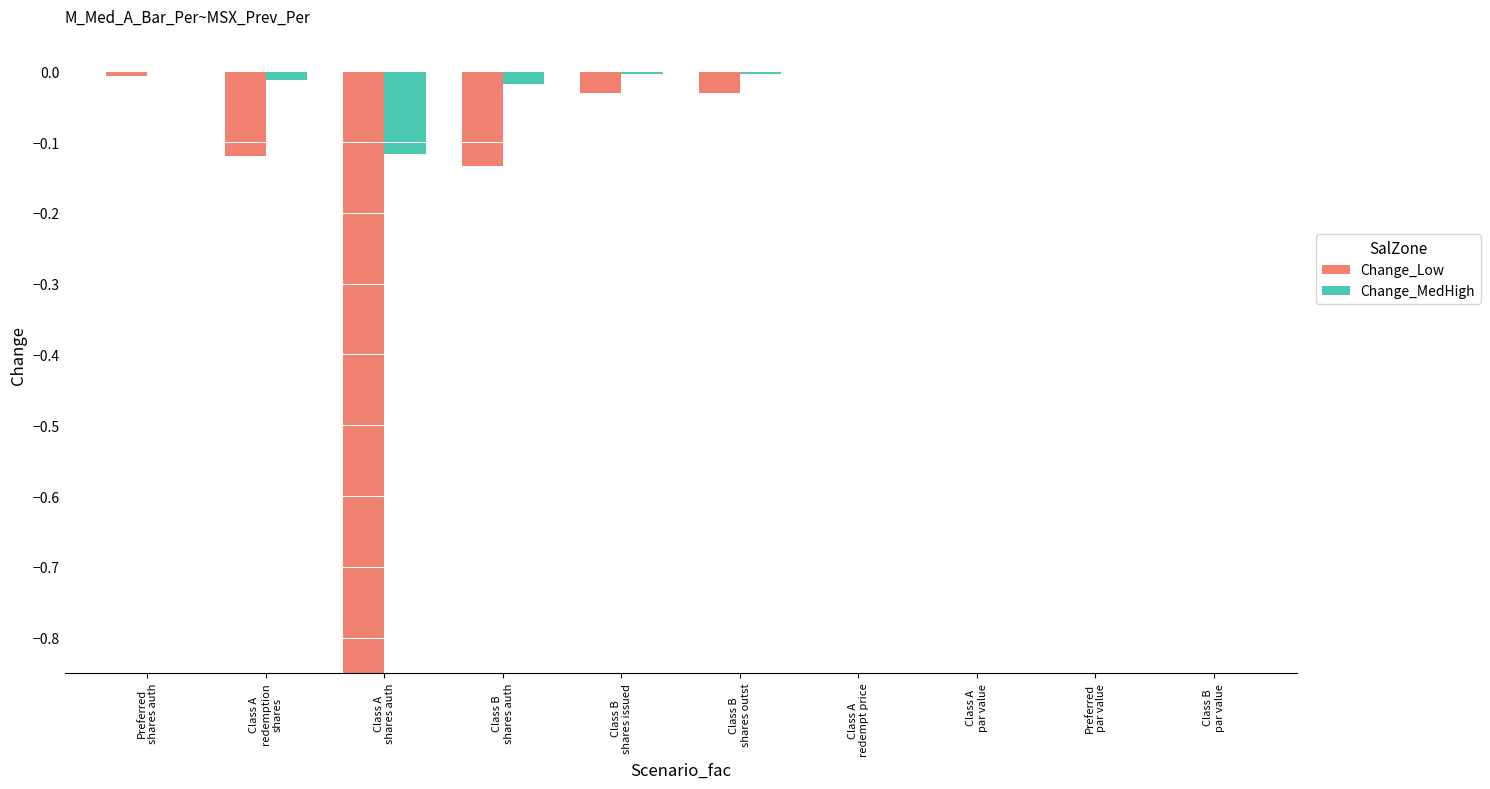

At which category is the sum across all series the highest?

Class A
par value